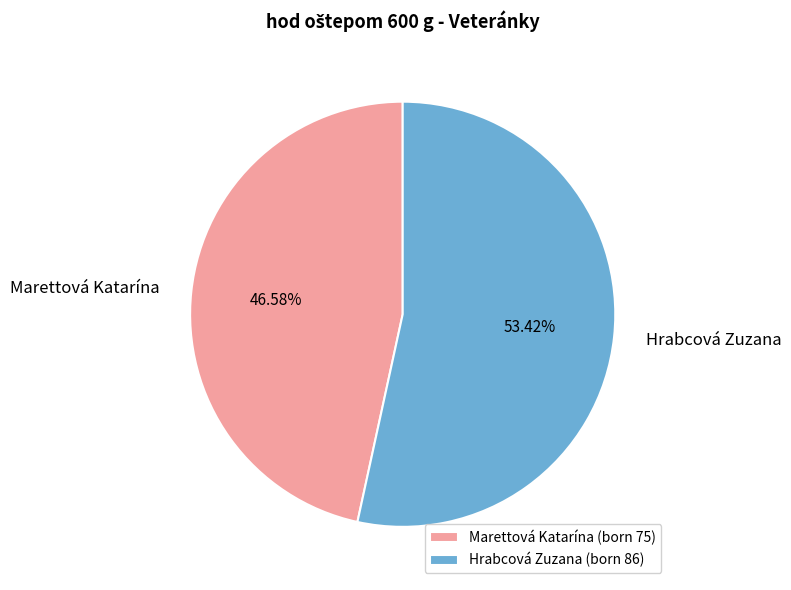

Approximately how many times larger is the value at Hrabcová Zuzana compared to Marettová Katarína?

1.1